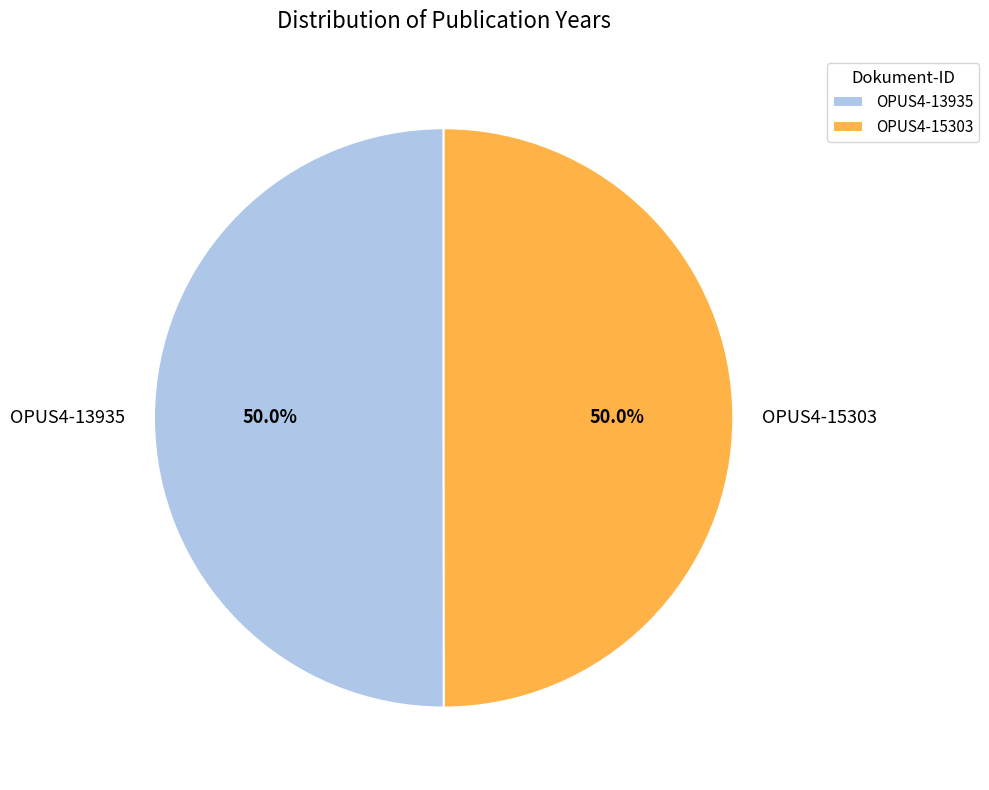

What percentage is NOT represented by OPUS4-13935?

50.0%